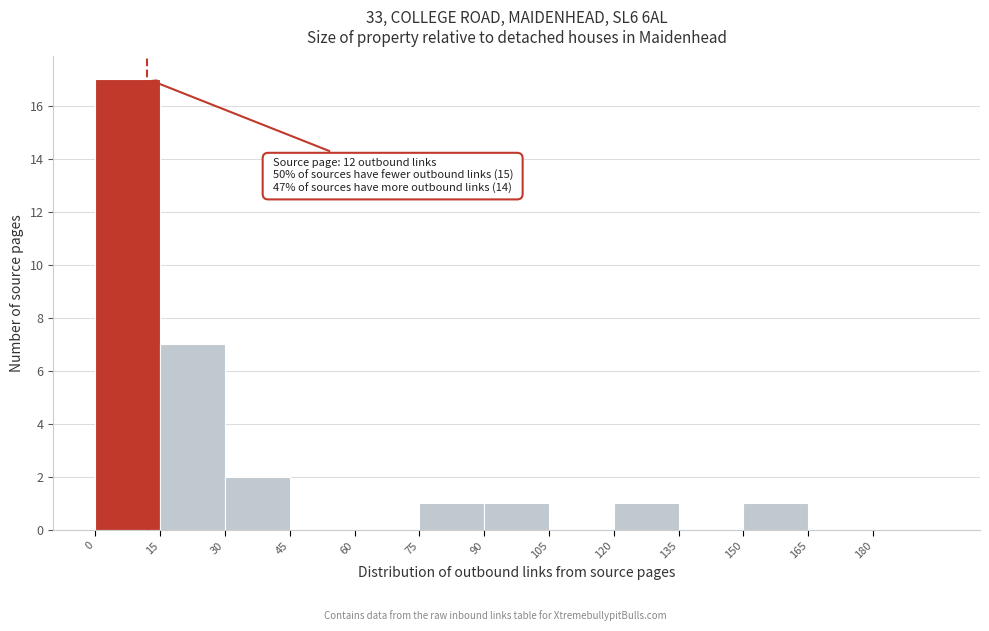

Over which range of the x-axis is the bar tallest?

0 to 15